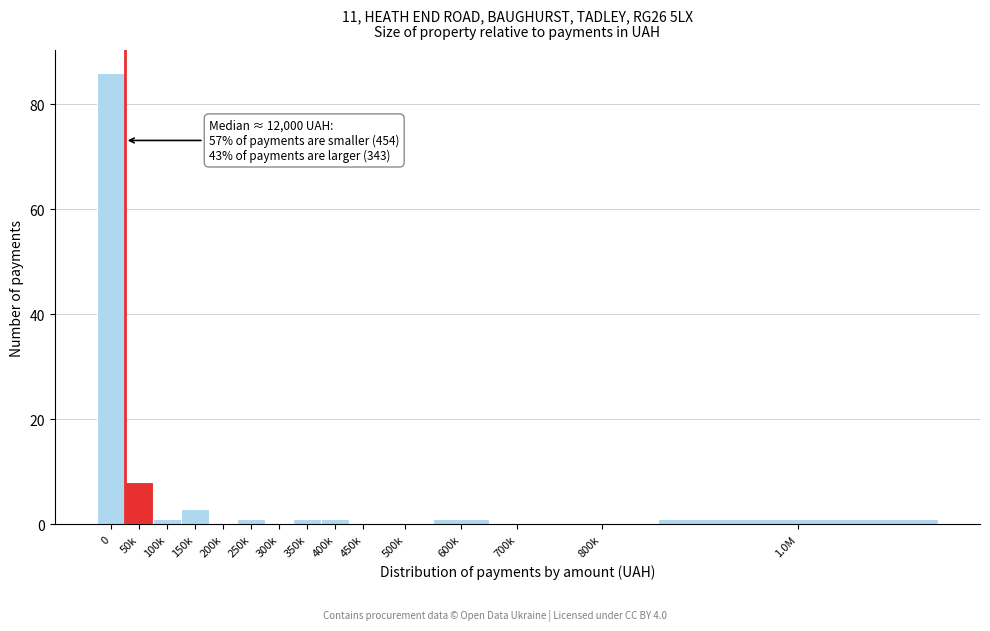

Reading right to left, transcribe all the data shown in this chart.

1.0M=1	800k=0	700k=0	600k=1	500k=0	450k=0	400k=1	350k=1	300k=0	250k=1	200k=0	150k=3	100k=1	50k=8	0=86